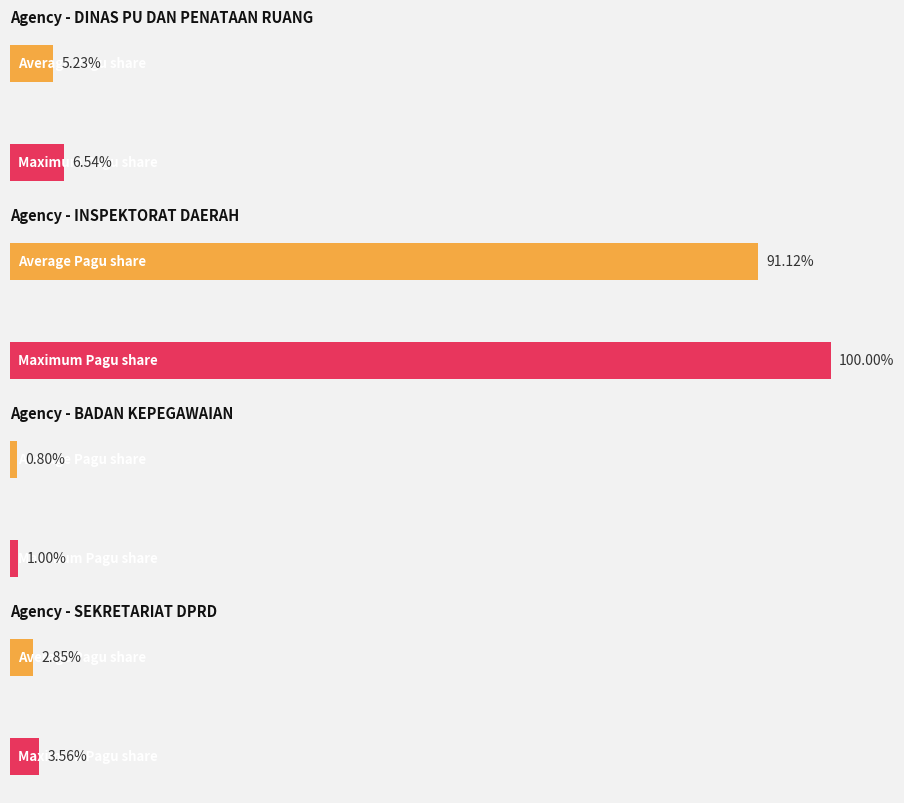

Which has a higher value, BADAN KEPEGAWAIAN or INSPEKTORAT DAERAH?

INSPEKTORAT DAERAH